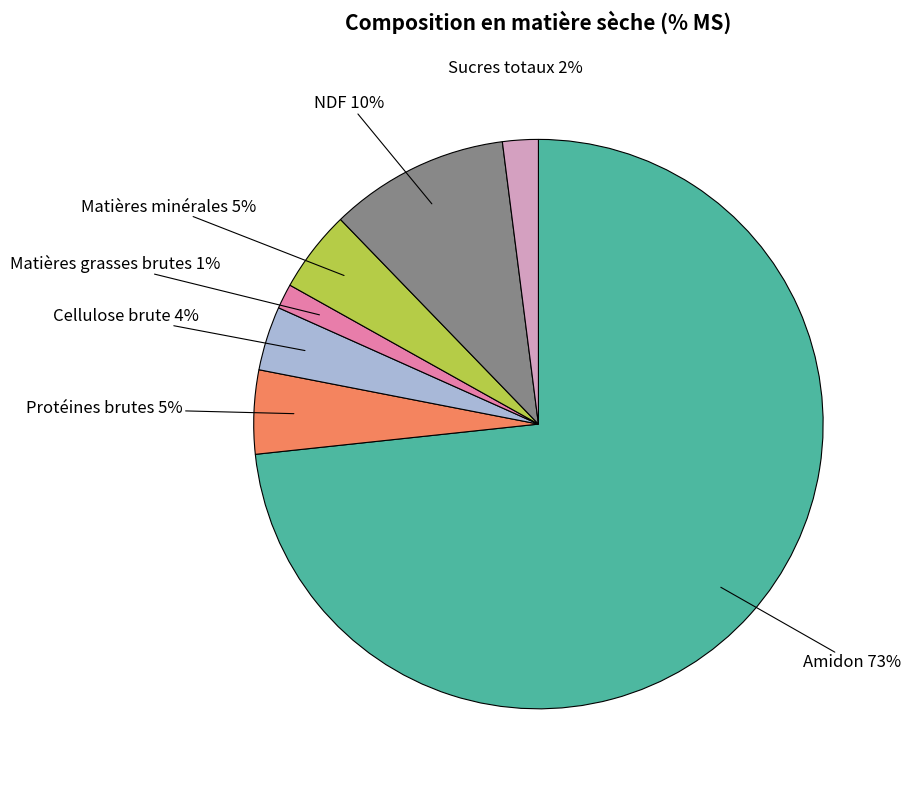

Is it true that Amidon is 79% of the pie?

False